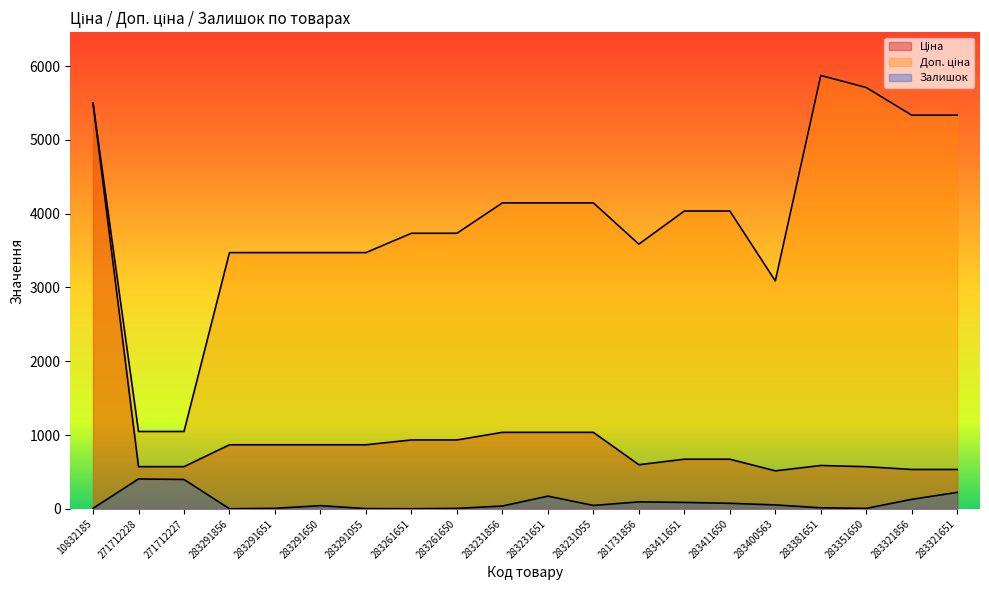

What is the minimum value for Залишок?

1.0